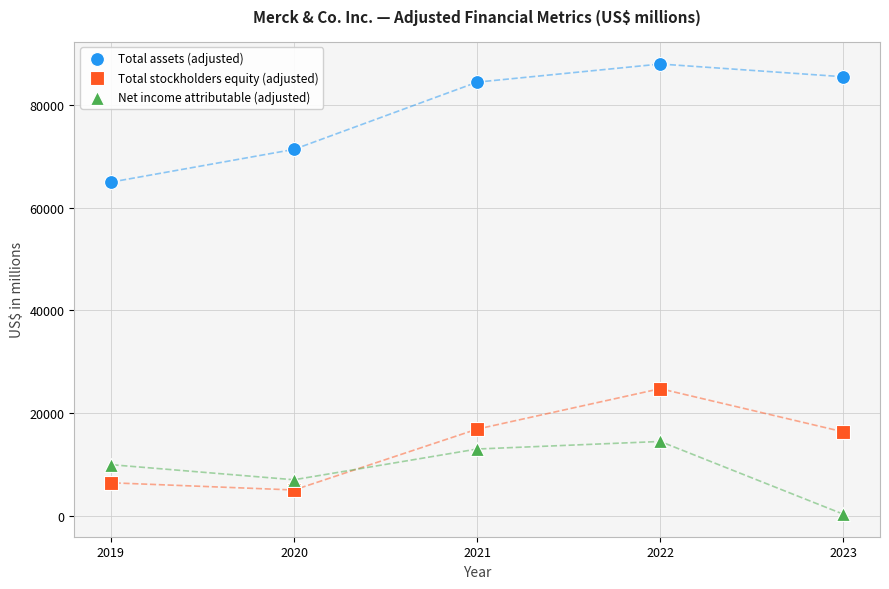

Which series has the largest Y range (max minus min)?

Total assets (adjusted)